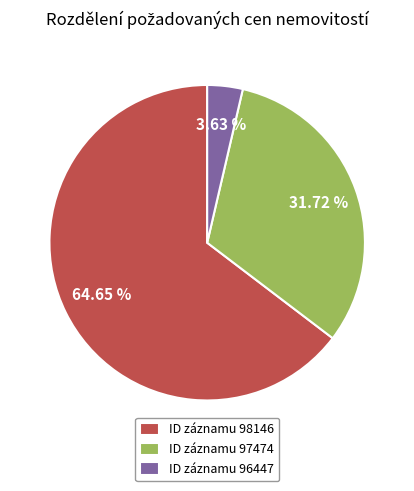

Which has a higher value, ID záznamu 98146 or ID záznamu 97474?

ID záznamu 98146